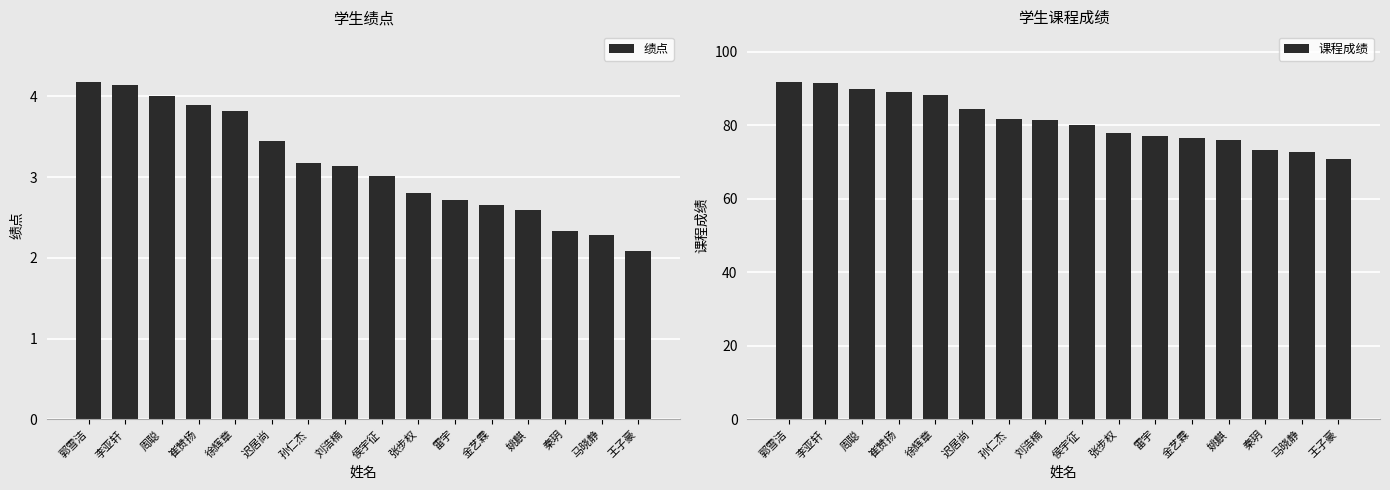

How many bars are there in each group?

2